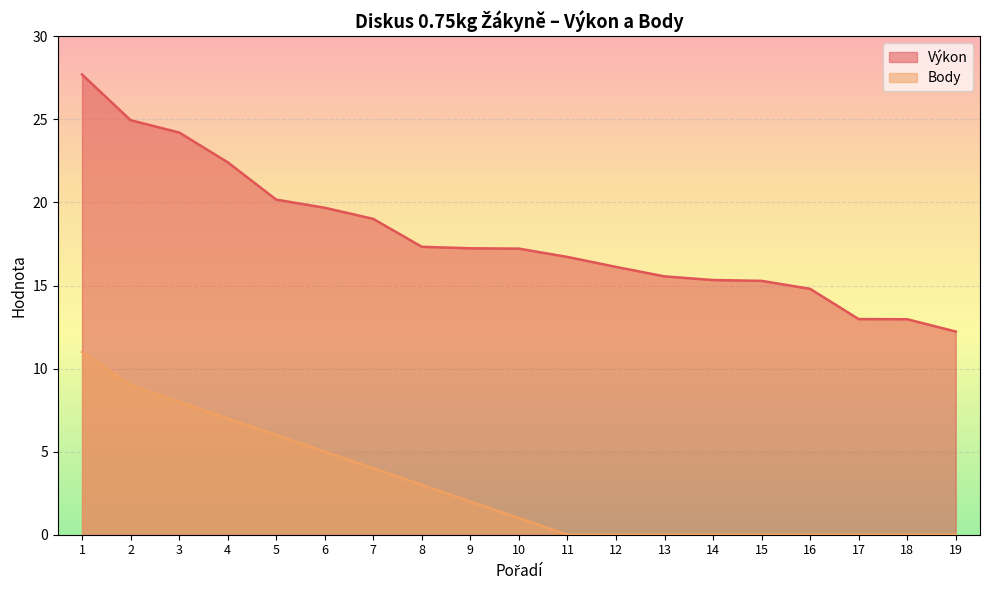

How many lines are shown in the chart?

2